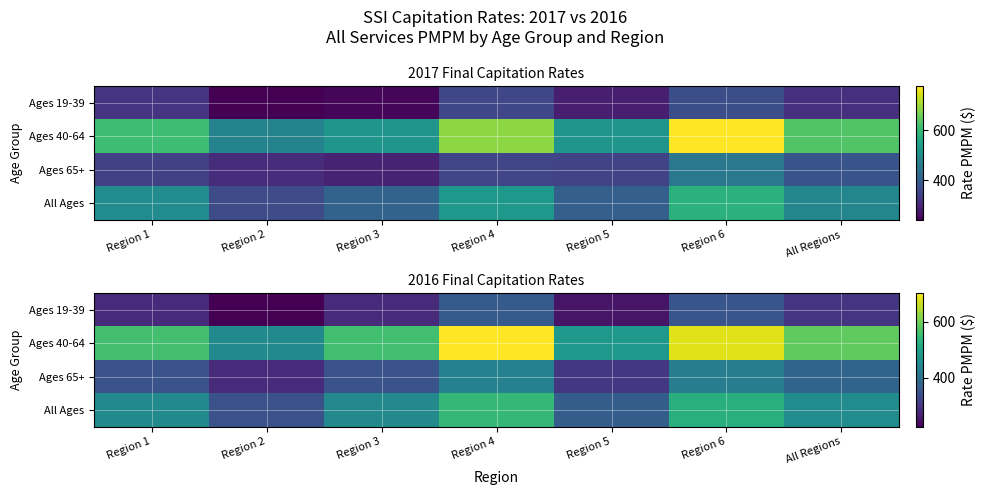

List the labels in order of Ages 19-39 value, largest first.

Region 4, Region 6, All Regions, Region 3, Region 1, Region 5, Region 2